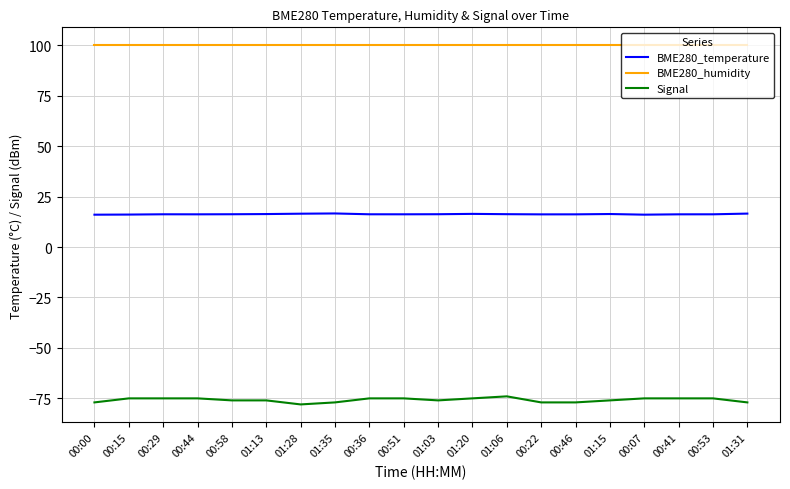

The value of BME280_humidity at 00:44 is 100.0. True or false?

True